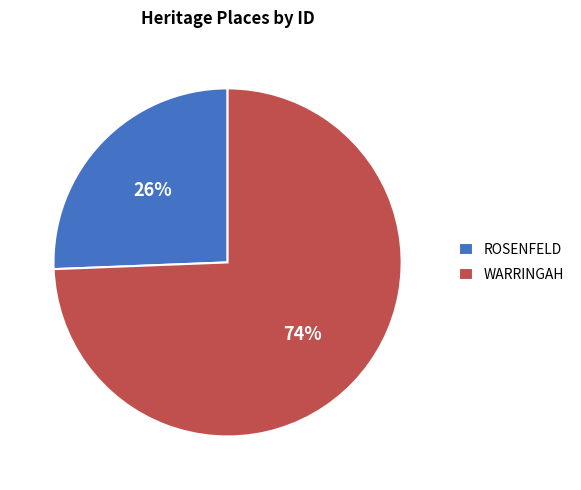

To the nearest percent, what portion does WARRINGAH represent?

74%